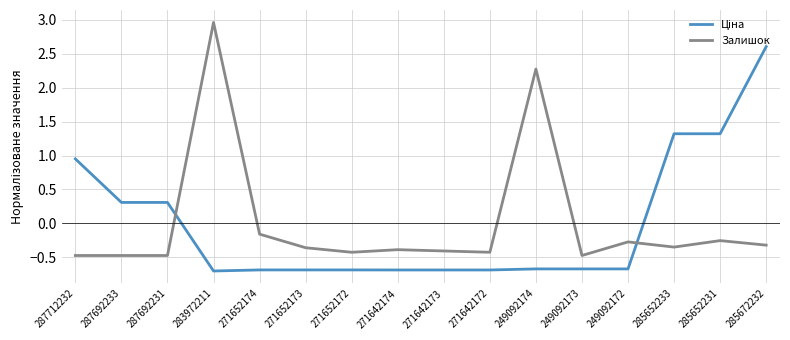

What is the difference between the maximum and minimum values in the Залишок series?

3.4